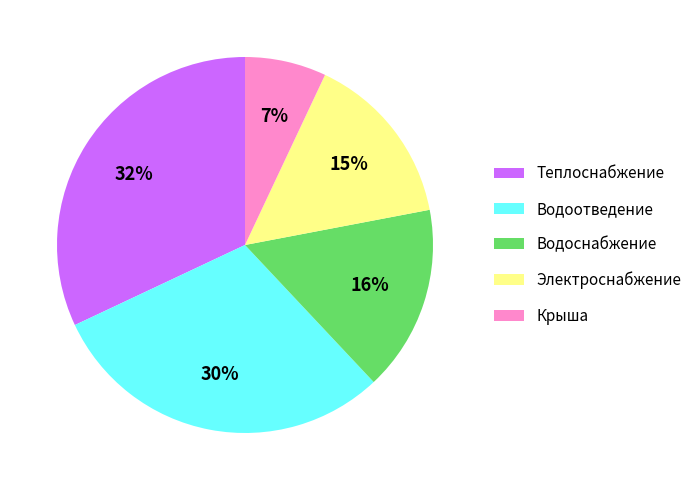

Which slice is the smallest?

Крыша